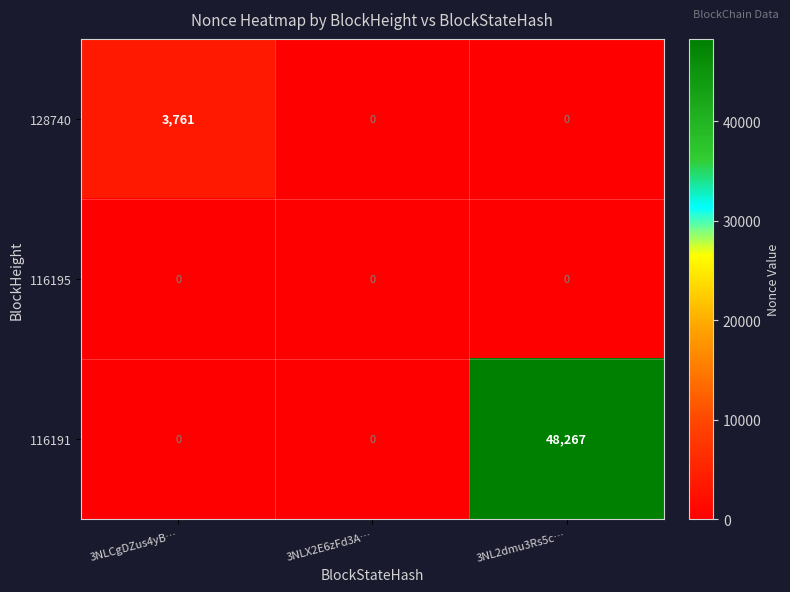

Between 3NLCgDZus4yB… and 3NL2dmu3Rs5c…, which series saw the biggest shift?

116191